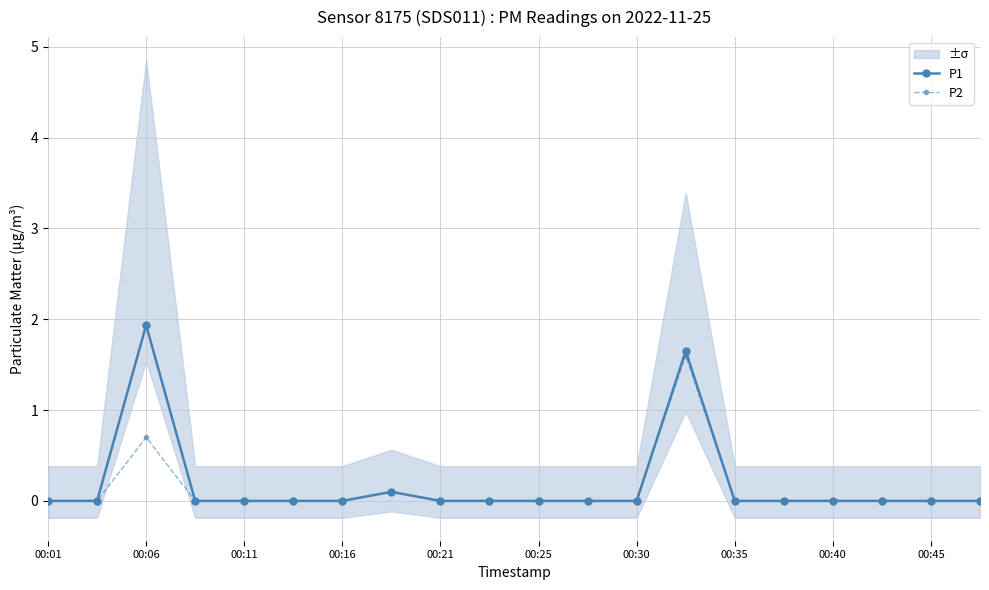

True or false: P2 and P1 intersect in this chart.

False